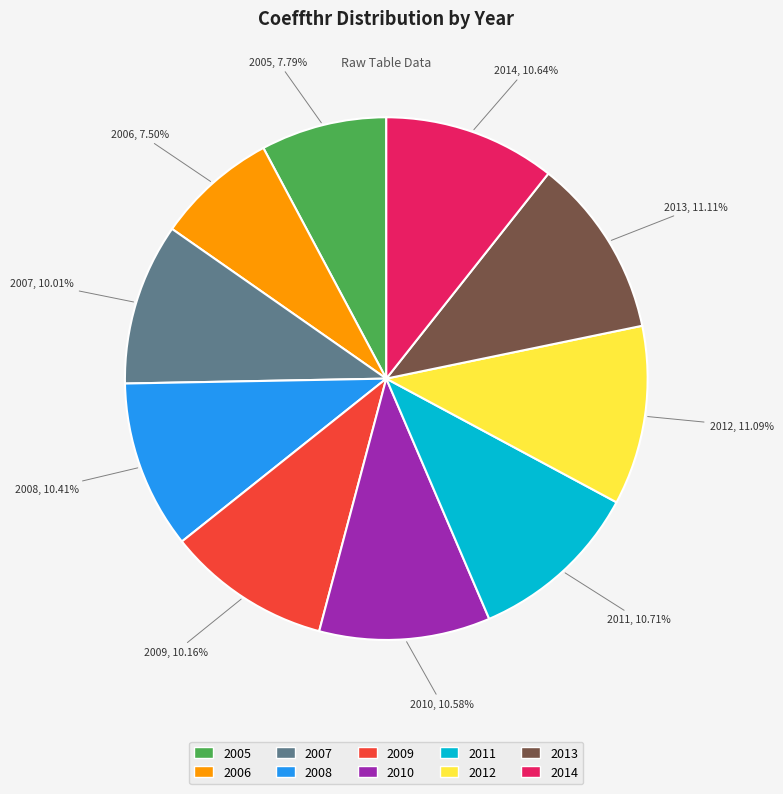

What is the ratio of the value at 2013 to the value at 2014?

1.0